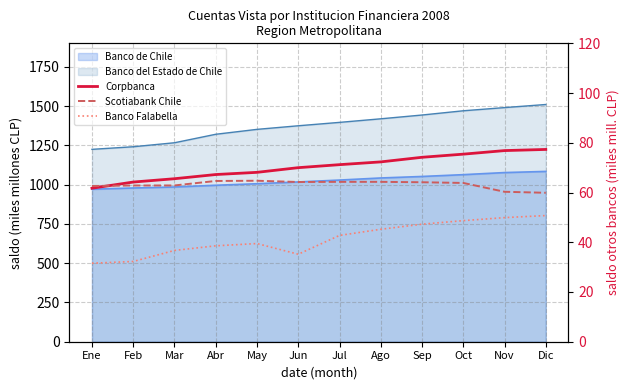

True or false: Corpbanca has a value of 85.7 at Ene.

False